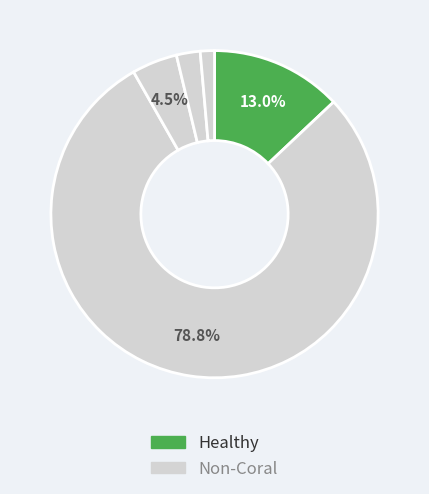

Count the number of slices in the pie.

5